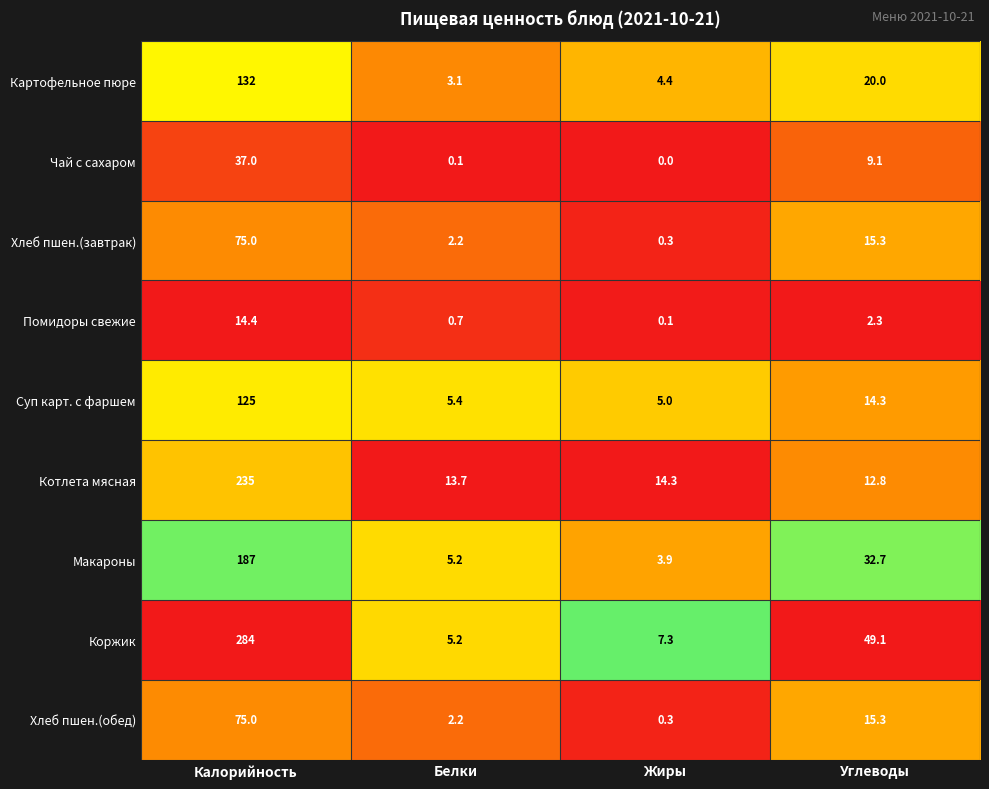

At which label does Макароны first exceed 32?

Калорийность